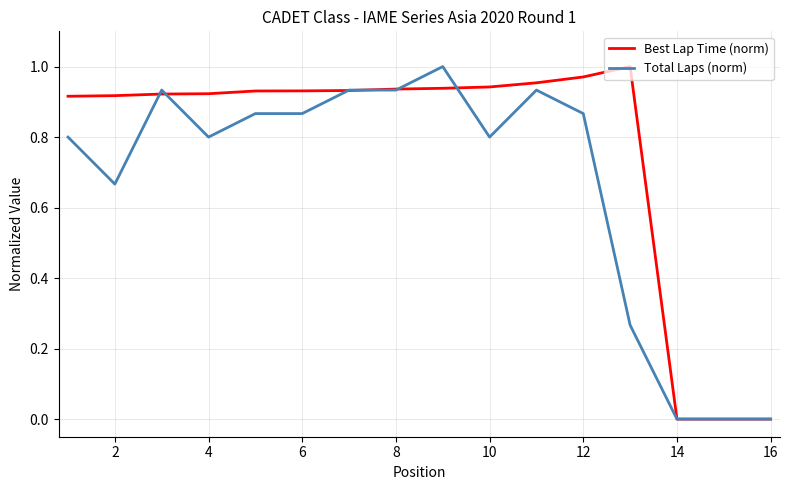

List the series in order of their overall mean, highest first.

Best Lap Time (norm), Total Laps (norm)